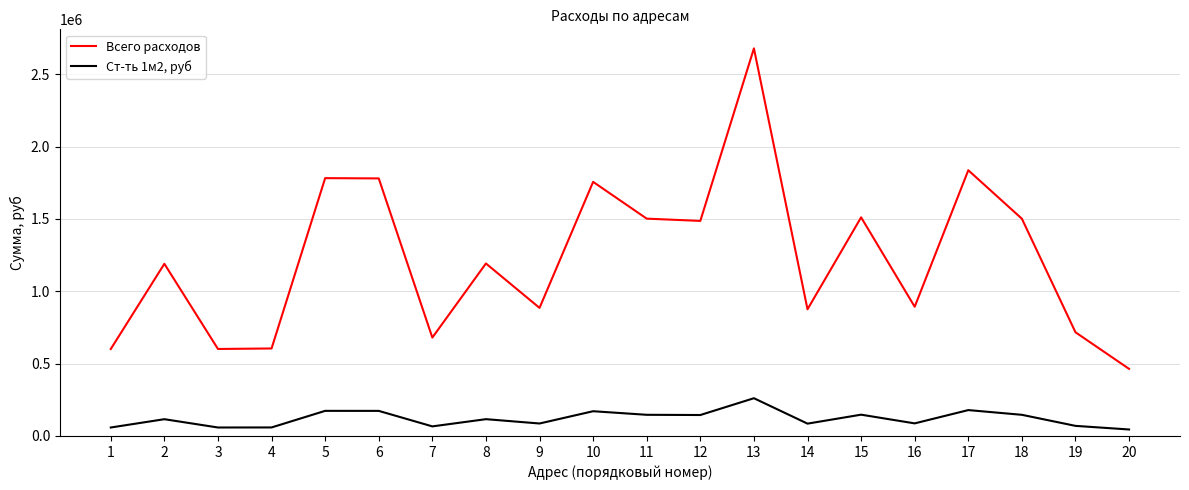

Does the chart have visible grid lines?

Yes